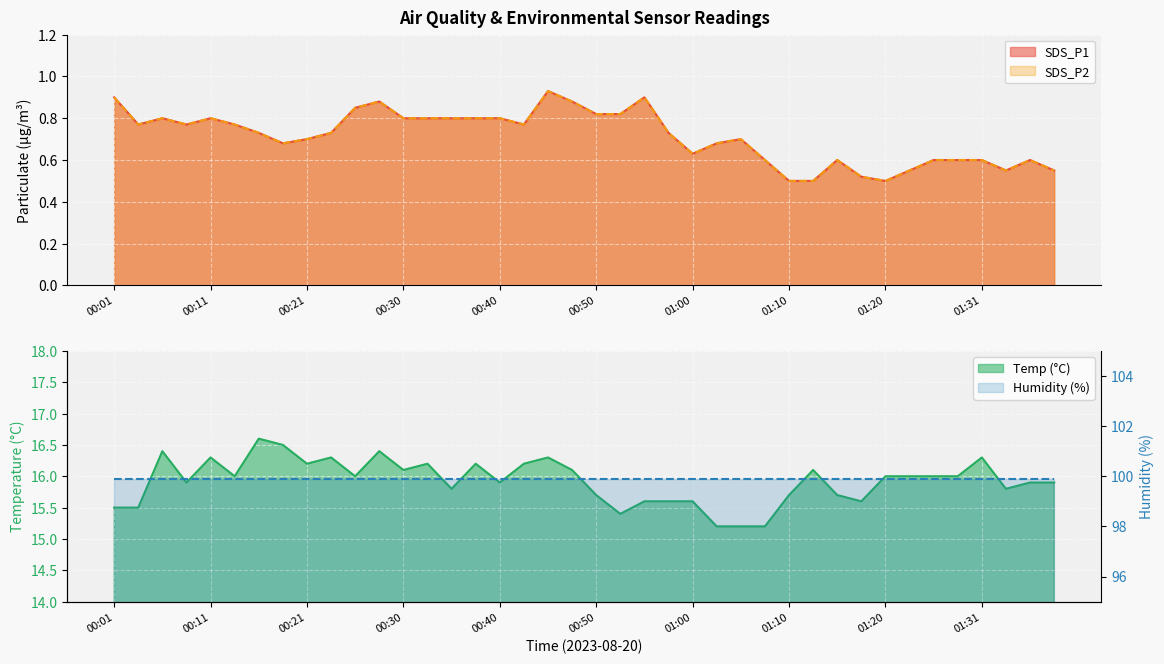

What is the sum of the Temp values at 00:57 and 00:18?

32.1